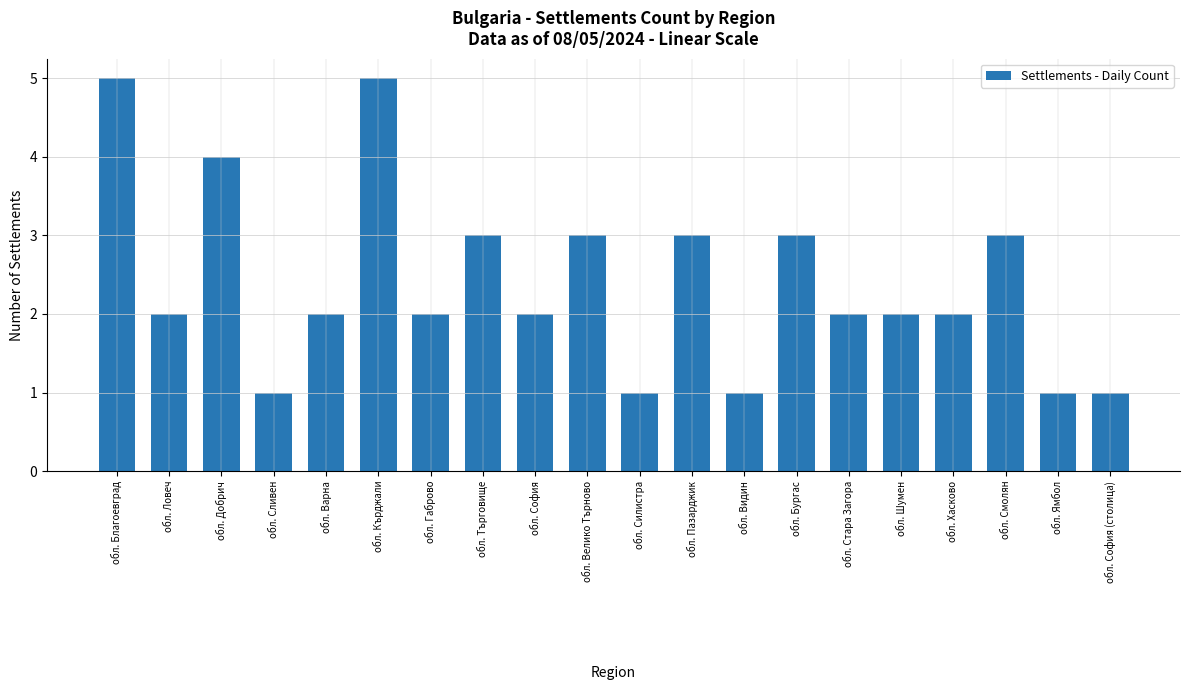

Where does the data first go above 2?

обл. Благоевград